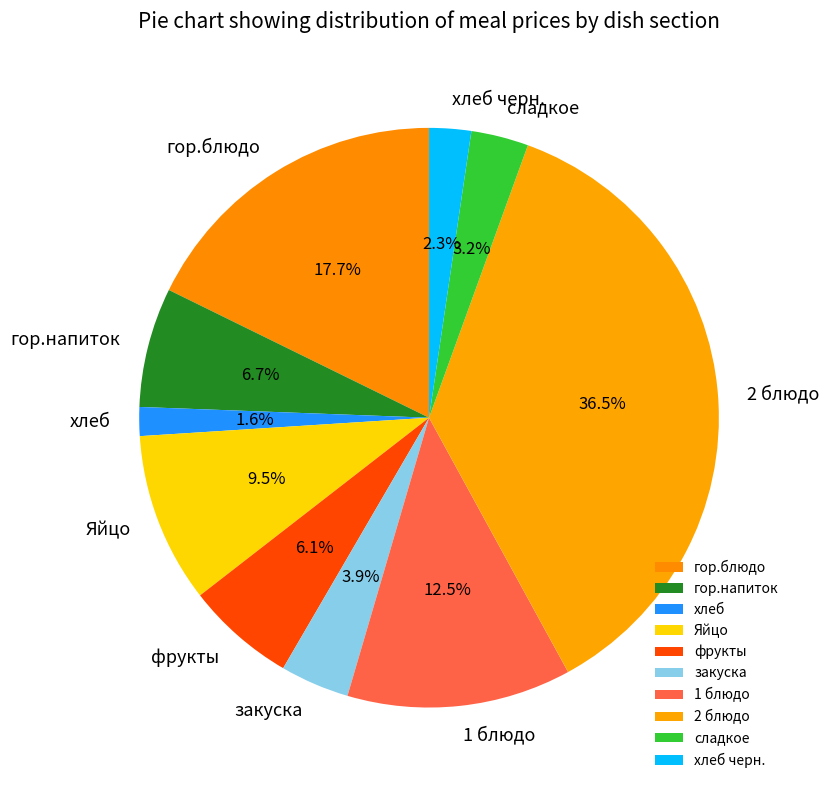

How much of the chart is everything except закуска?

96.1%